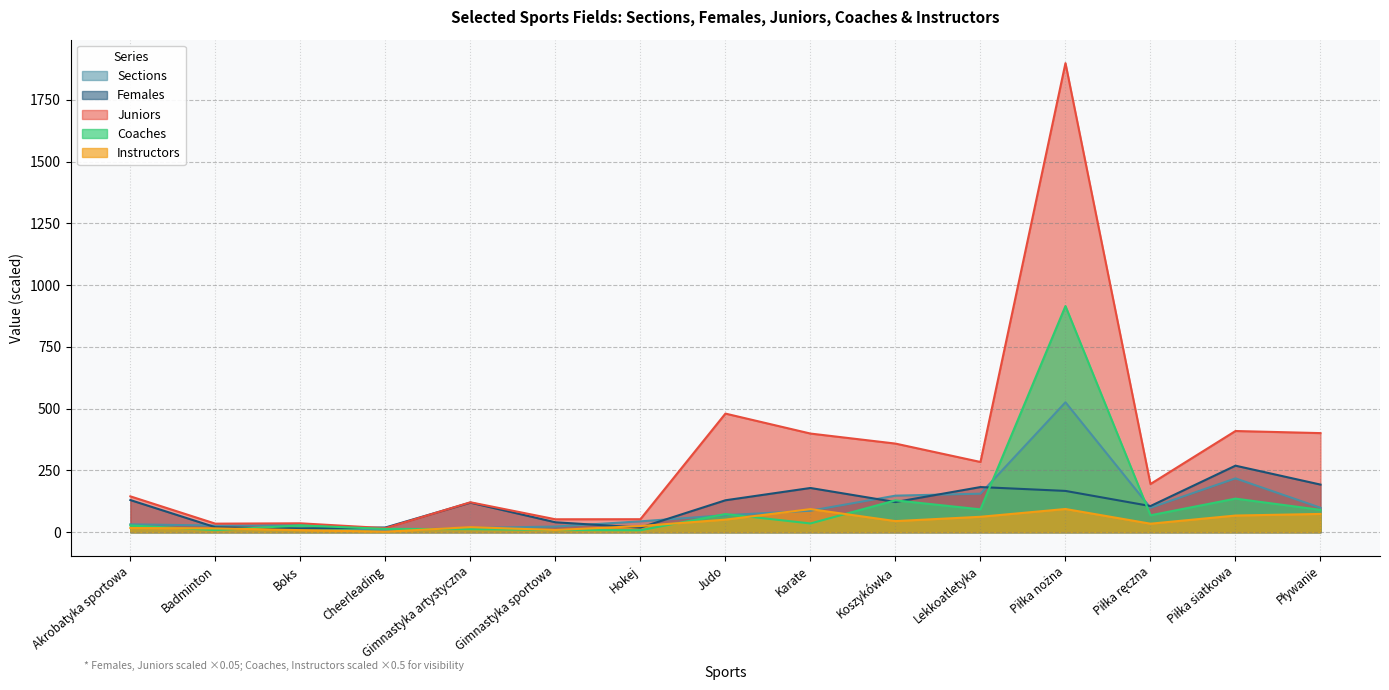

What is the sum of the Females values at Boks and Karate?

194.2